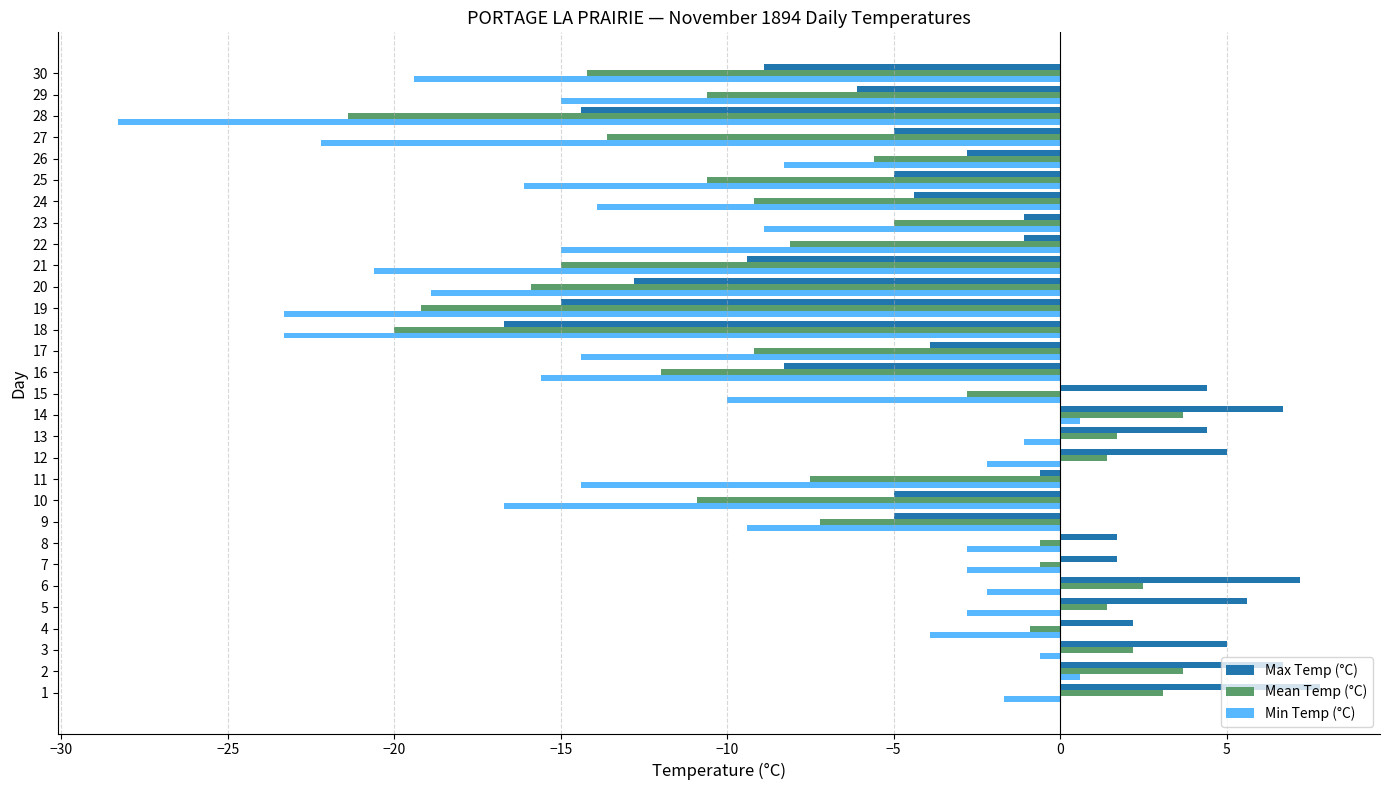

What is the total value across all series at 26?

-16.7